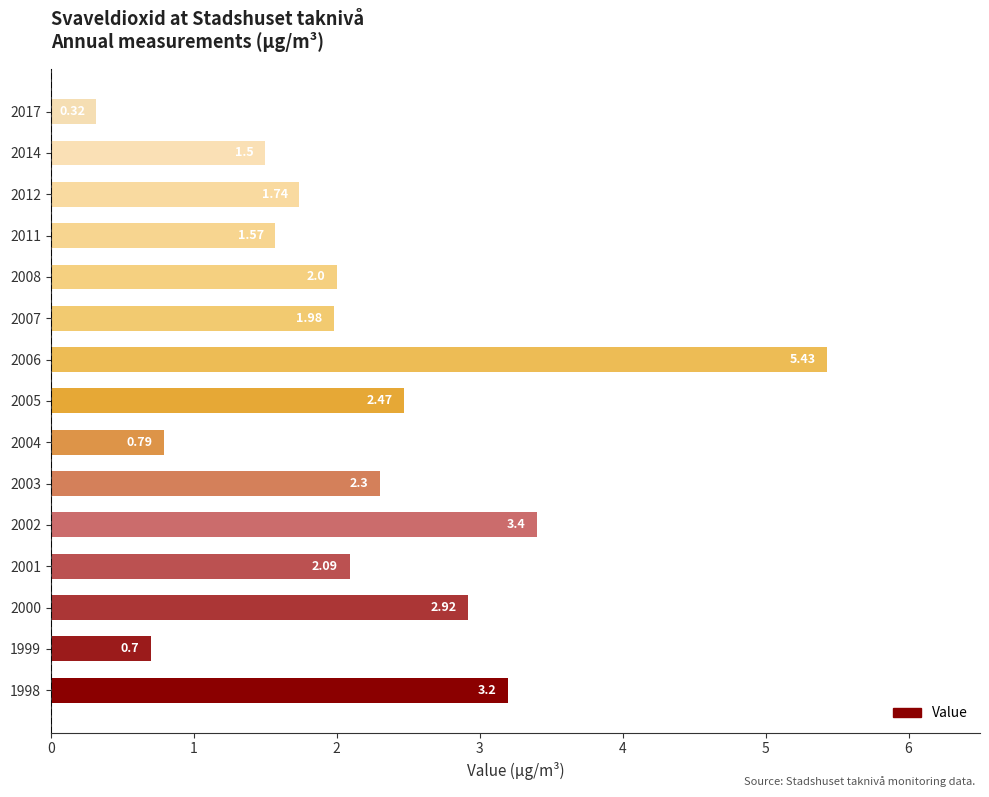

Rank the categories by value from highest to lowest.

2006, 2002, 1998, 2000, 2005, 2003, 2001, 2008, 2007, 2012, 2011, 2014, 2004, 1999, 2017